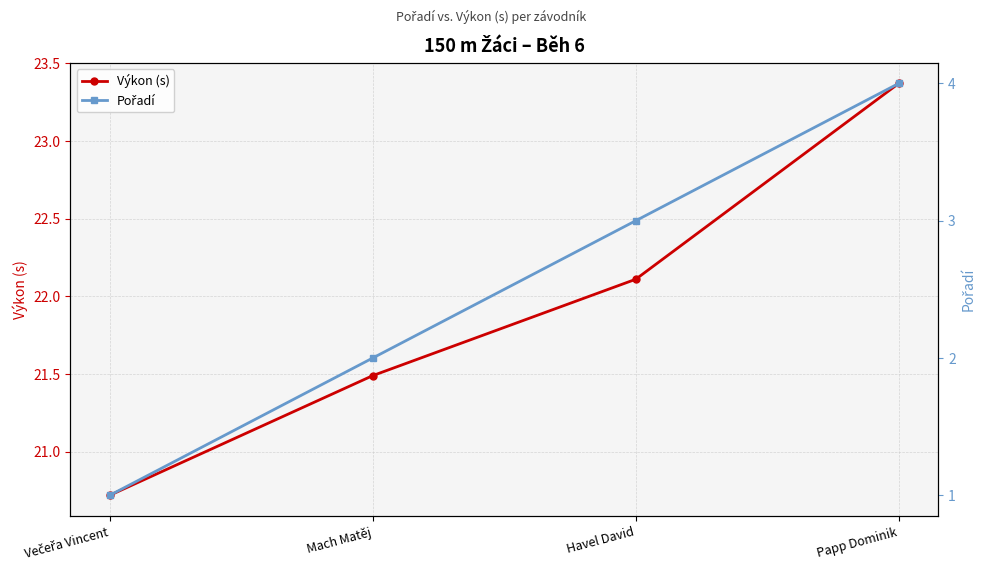

Rank the series by their average value, from highest to lowest.

Výkon (s), Pořadí